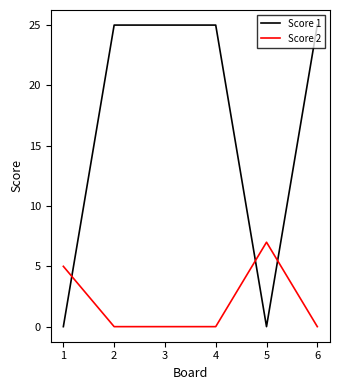

How many Score 2 values are between 0 and 5?

5